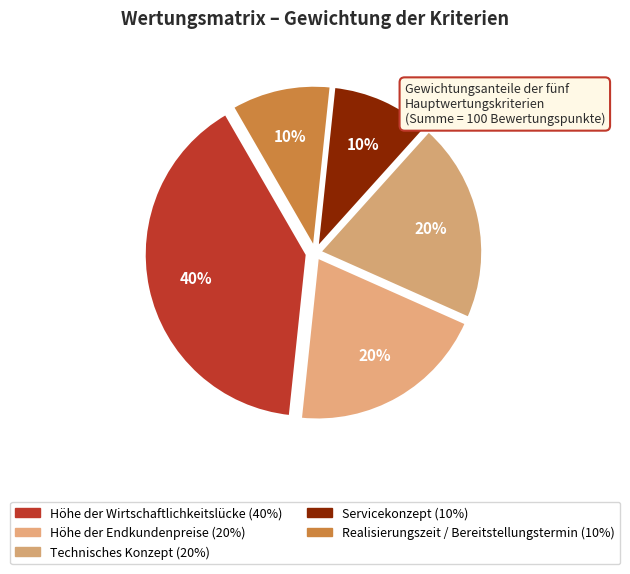

Is it true that Servicekonzept is 4% of the pie?

False